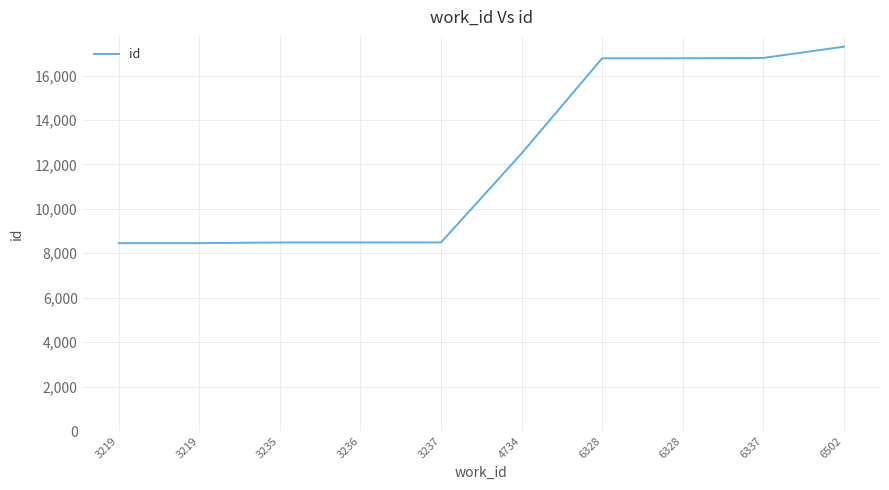

The value at 3235 is 12658. True or false?

False